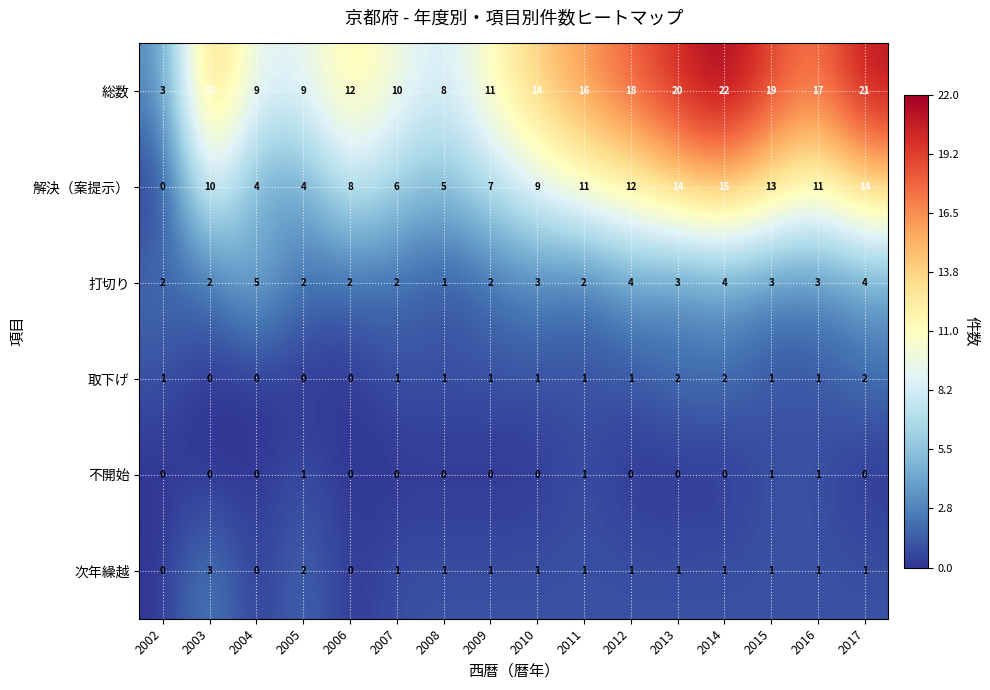

Which series has the largest total across all categories?

総数